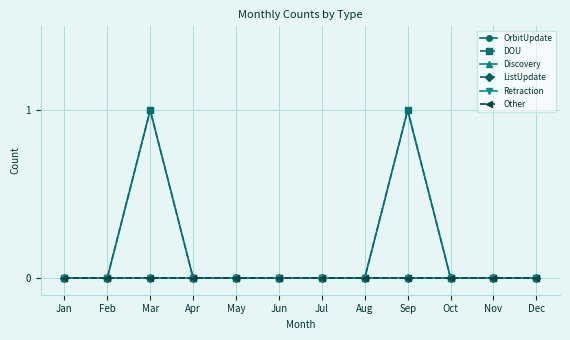

Is this an area chart (filled region under the line)?

No